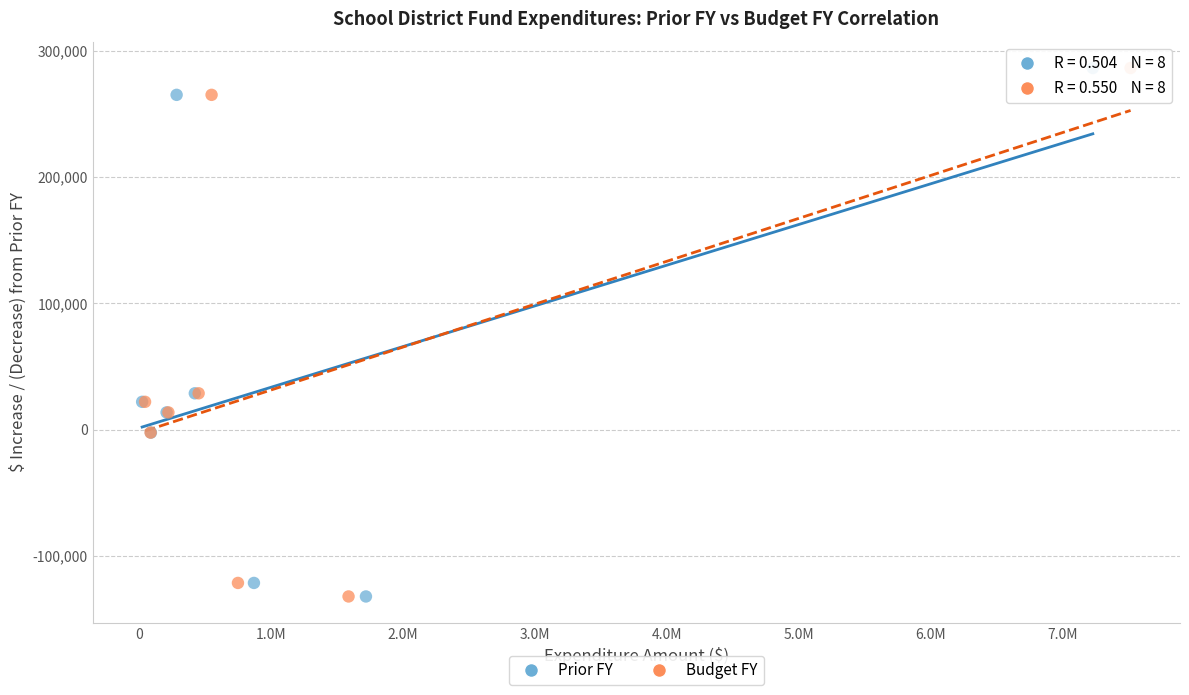

What are all the series names shown in the legend?

Prior FY, Budget FY